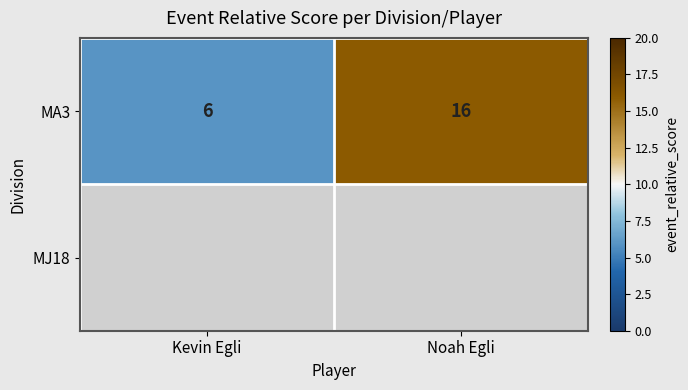

List the labels in order of MA3 value, largest first.

Noah Egli, Kevin Egli